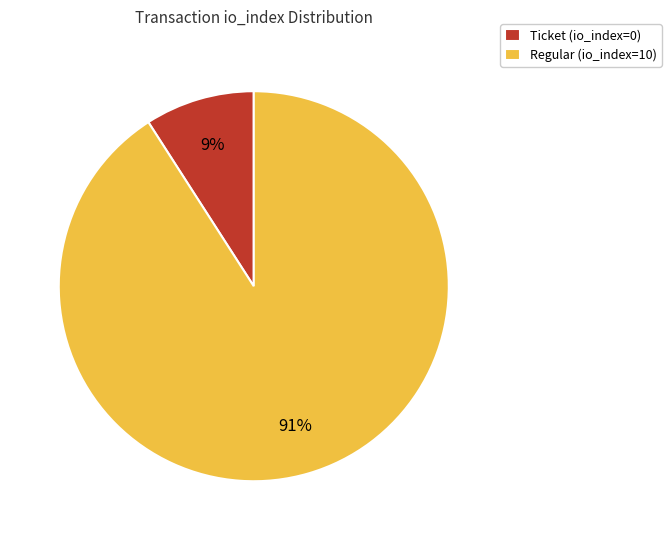

To the nearest percent, what percentage of the pie is Regular (io_index=10)?

91%